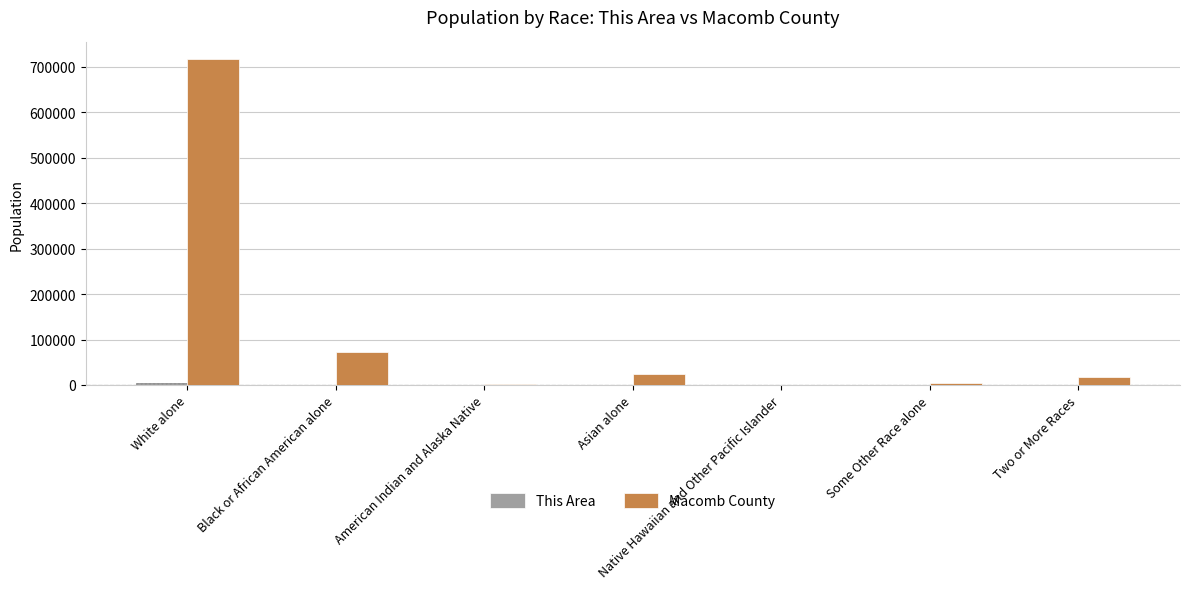

Where is Macomb County nearest to the value 359076?

Black or African American alone